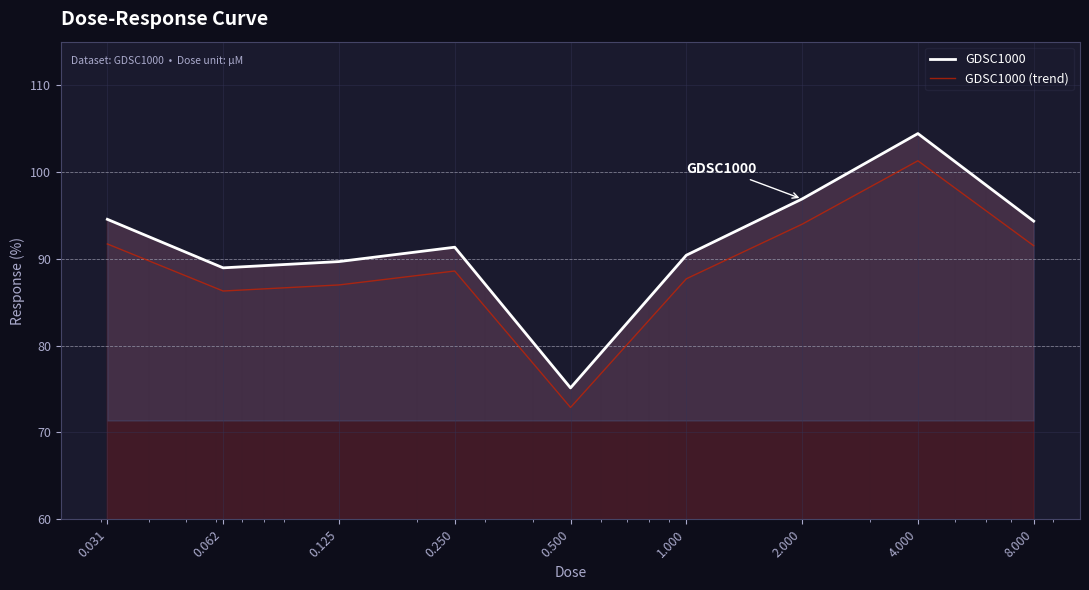

What is the total value across all series at 0.125?

176.7